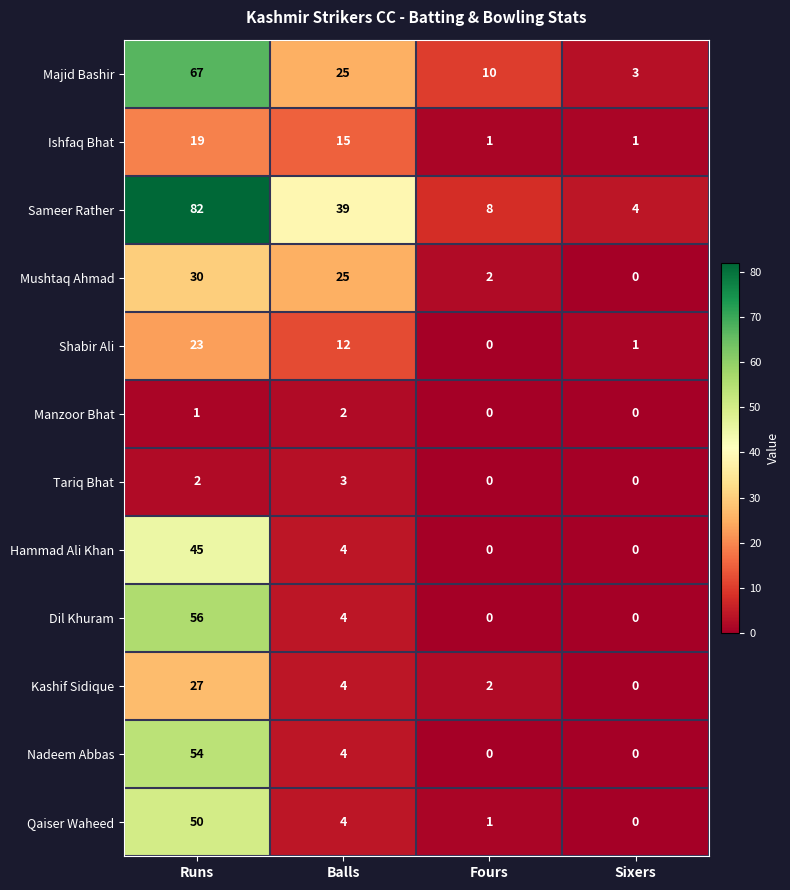

Which series has the widest spread of values?

Sameer Rather